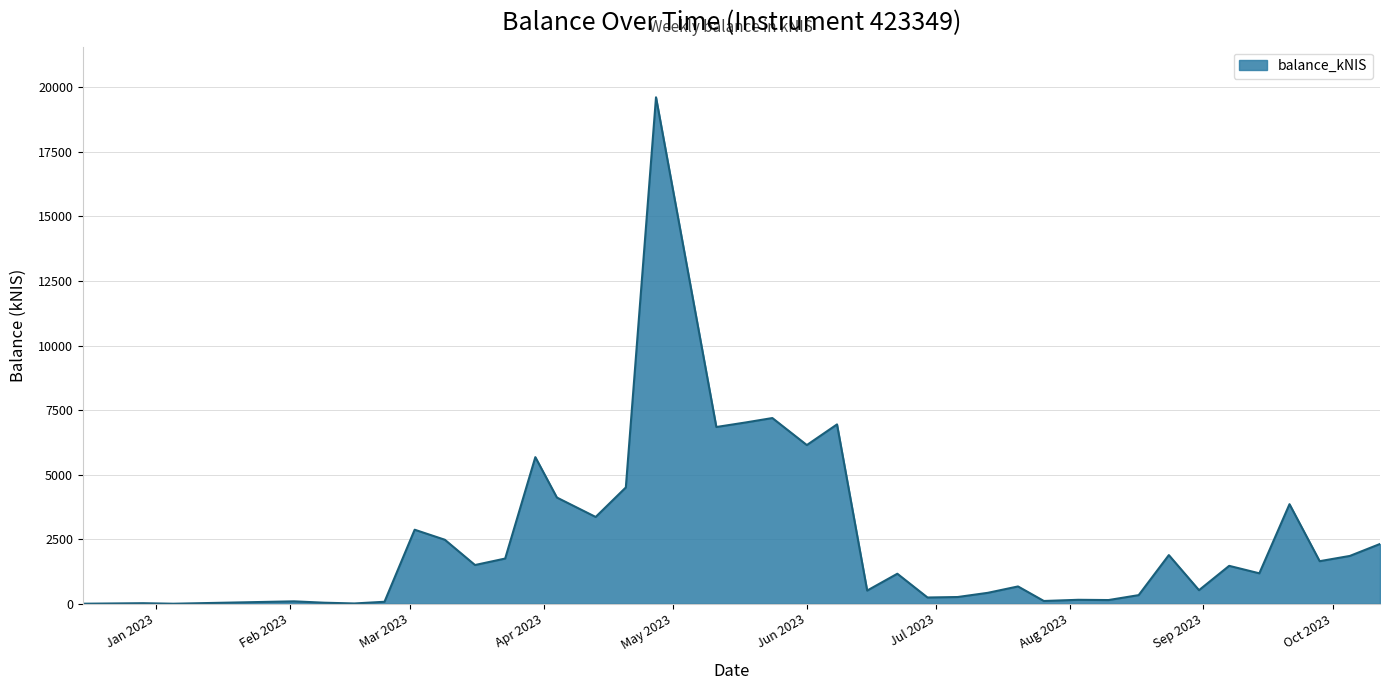

What is the maximum value shown in the chart?

19615.6